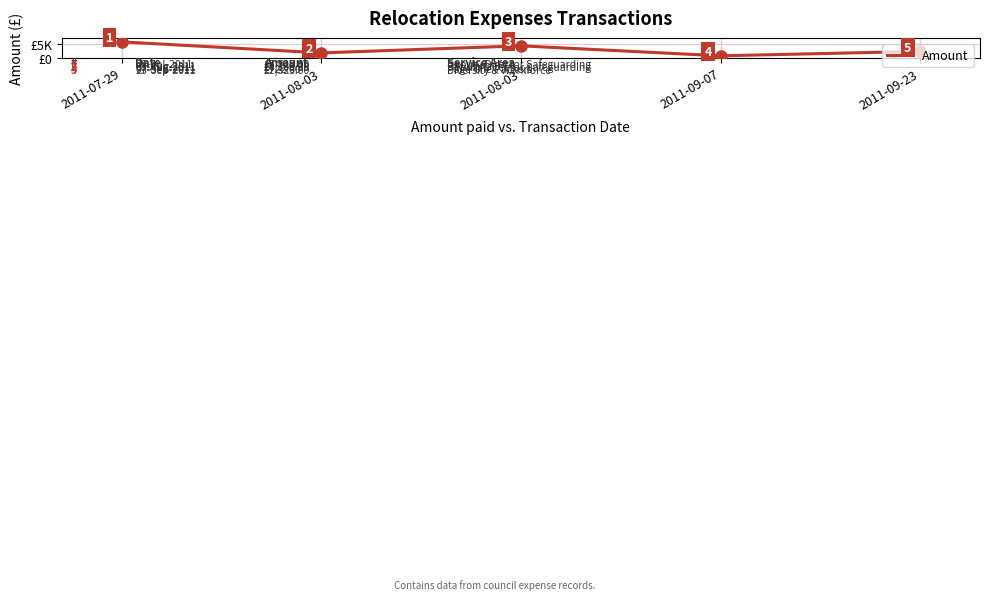

At which label is the value closest to 3225?

2011-09-23